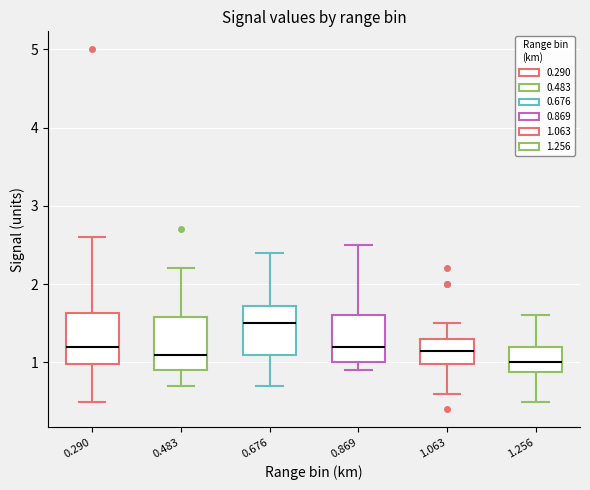

Reading left to right, read every box against the y-axis: the position of its median line, the range the box covers, and the ends of its whiskers. The values are not printed on the chart, so give them approximately, as read against the axis.

0.290: median 1.2, box 1.0 to 1.6, whiskers 0.5 to 2.6
0.483: median 1.1, box 0.9 to 1.6, whiskers 0.7 to 2.2
0.676: median 1.5, box 1.1 to 1.7, whiskers 0.7 to 2.4
0.869: median 1.2, box 1.0 to 1.6, whiskers 0.9 to 2.5
1.063: median 1.2, box 1.0 to 1.3, whiskers 0.6 to 1.5
1.256: median 1.0, box 0.9 to 1.2, whiskers 0.5 to 1.6